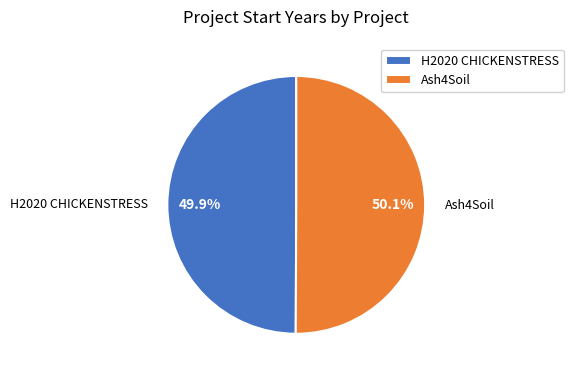

What is the ratio of the value at Ash4Soil to the value at H2020 CHICKENSTRESS?

1.0